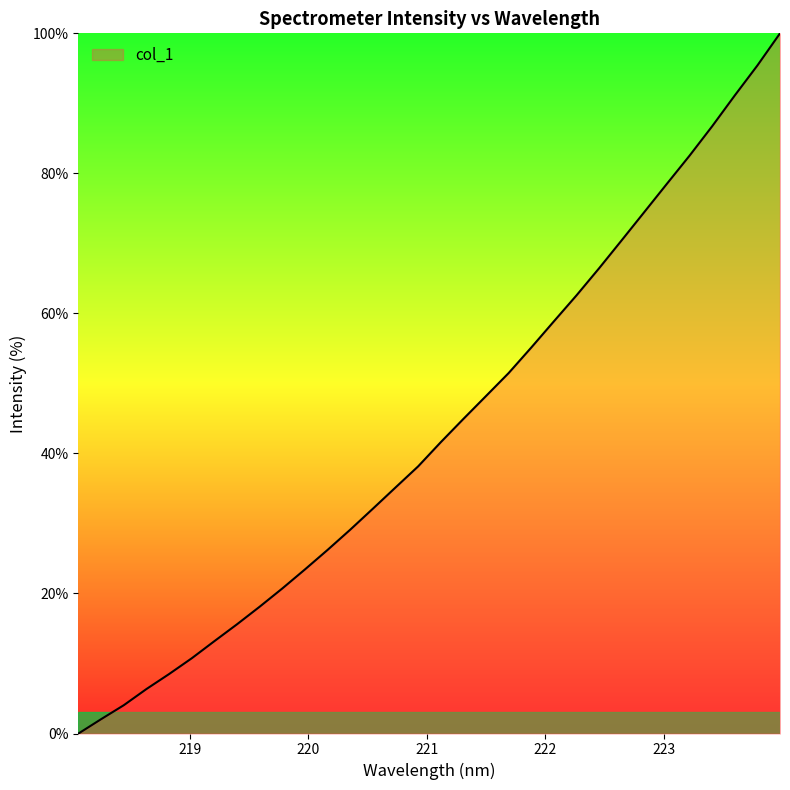

Reading left to right, extract all data points from this chart.

0.0	2.1	4.0	6.4	8.5	10.7	13.2	15.6	18.1	20.7	23.4	26.2	29.1	32.1	35.1	38.2	41.6	44.9	48.2	51.5	55.1	58.9	62.6	66.5	70.5	74.5	78.5	82.5	86.7	91.1	95.4	100.0